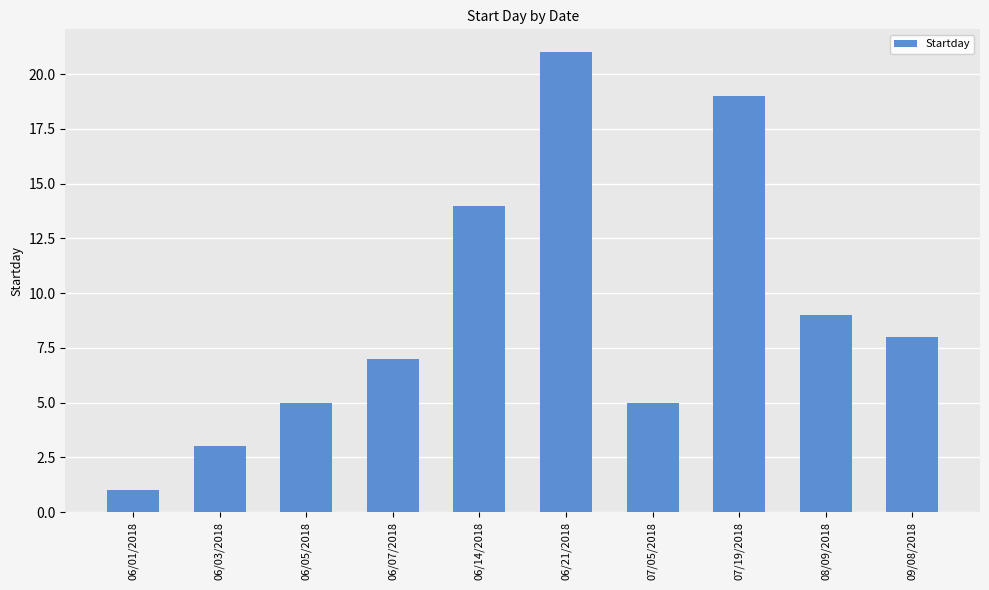

What is the greatest value displayed?

21